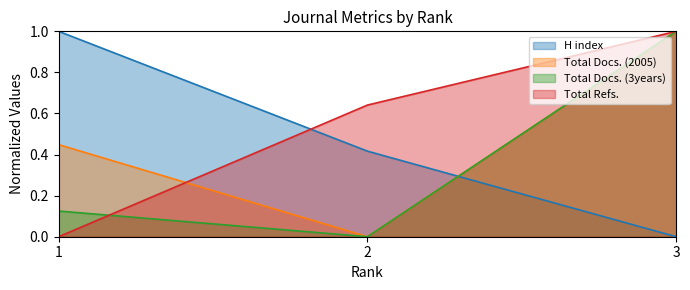

Reading left to right, extract all data points from this chart.

H index: 1.0	0.4	0.0
Total Docs. (2005): 0.4	0.0	1.0
Total Docs. (3years): 0.1	0.0	1.0
Total Refs.: 0.0	0.6	1.0